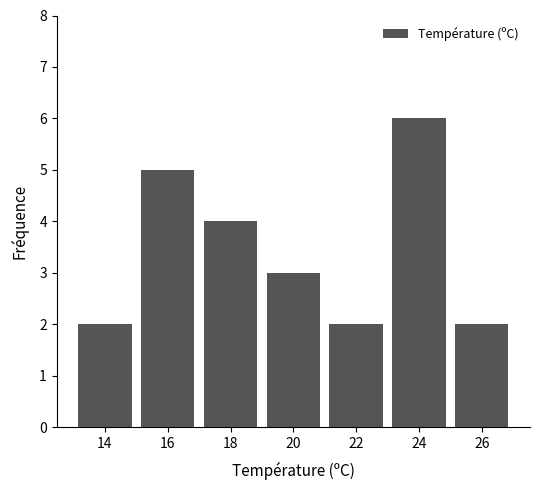

Reading left to right, list every bar in this chart as the range it spans on the x-axis followed by its height. The values are not printed on the chart, so give them approximately, as read against the axis.

13 to 15: 2
15 to 17: 5
17 to 19: 4
19 to 21: 3
21 to 23: 2
23 to 25: 6
25 to 27: 2